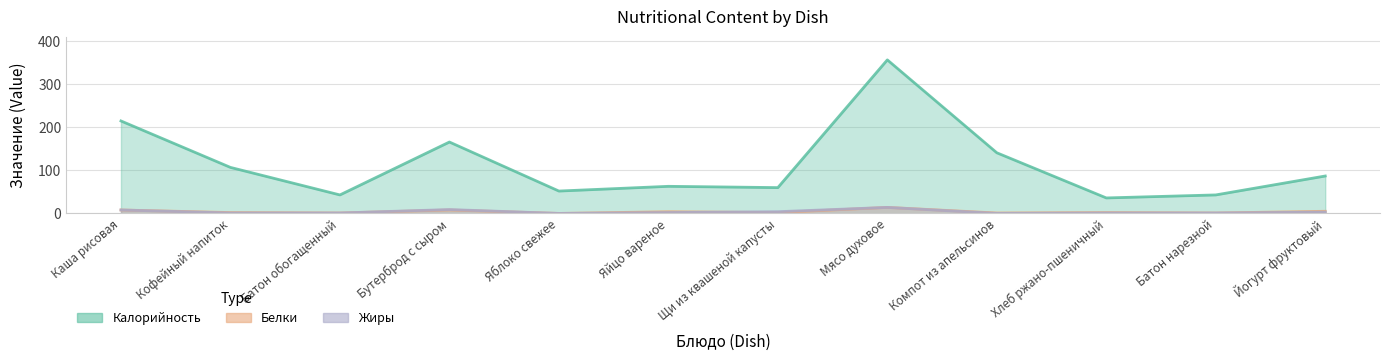

Reading right to left, list all the values displayed in this chart.

Калорийность: Йогурт фруктовый=87	Батон нарезной=43	Хлеб ржано-пшеничный=36	Компот из апельсинов=141	Мясо духовое=357	Щи из квашеной капусты=60	Яйцо вареное=63	Яблоко свежее=52	Бутерброд с сыром=166	Батон обогащенный=43	Кофейный напиток=107	Каша рисовая=215
Белки: Йогурт фруктовый=5	Батон нарезной=1	Хлеб ржано-пшеничный=2	Компот из апельсинов=1	Мясо духовое=14	Щи из квашеной капусты=2	Яйцо вареное=4	Яблоко свежее=0	Бутерброд с сыром=8	Батон обогащенный=1	Кофейный напиток=2	Каша рисовая=8
Жиры: Йогурт фруктовый=3	Батон нарезной=1	Хлеб ржано-пшеничный=1	Компот из апельсинов=0	Мясо духовое=14	Щи из квашеной капусты=4	Яйцо вареное=2	Яблоко свежее=0	Бутерброд с сыром=9	Батон обогащенный=1	Кофейный напиток=1	Каша рисовая=8